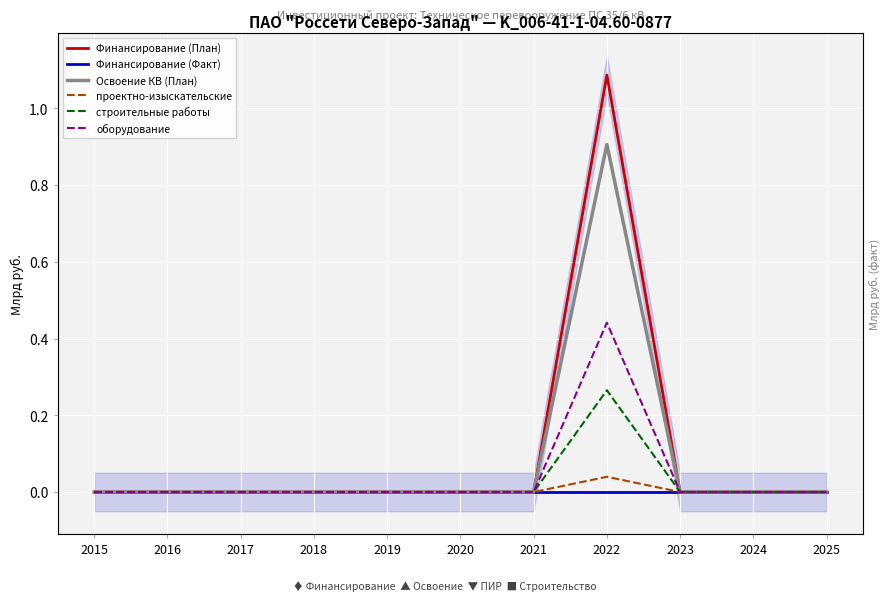

At which label does строительные работы reach its minimum?

2015